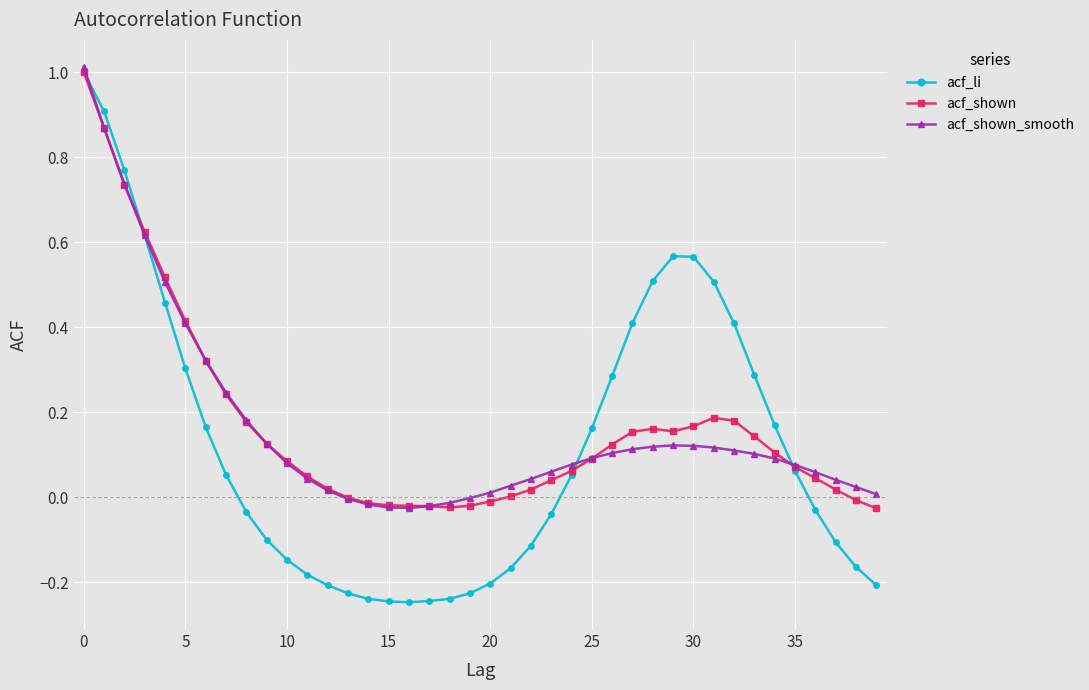

Does the chart display data point markers on the line(s)?

Yes